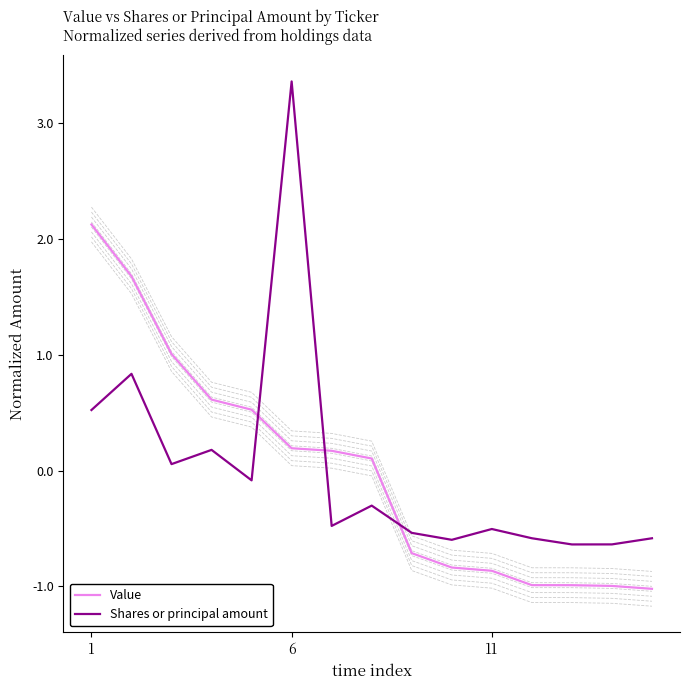

What is the value of the Shares or principal amount point at the 15th from the left?

-0.6